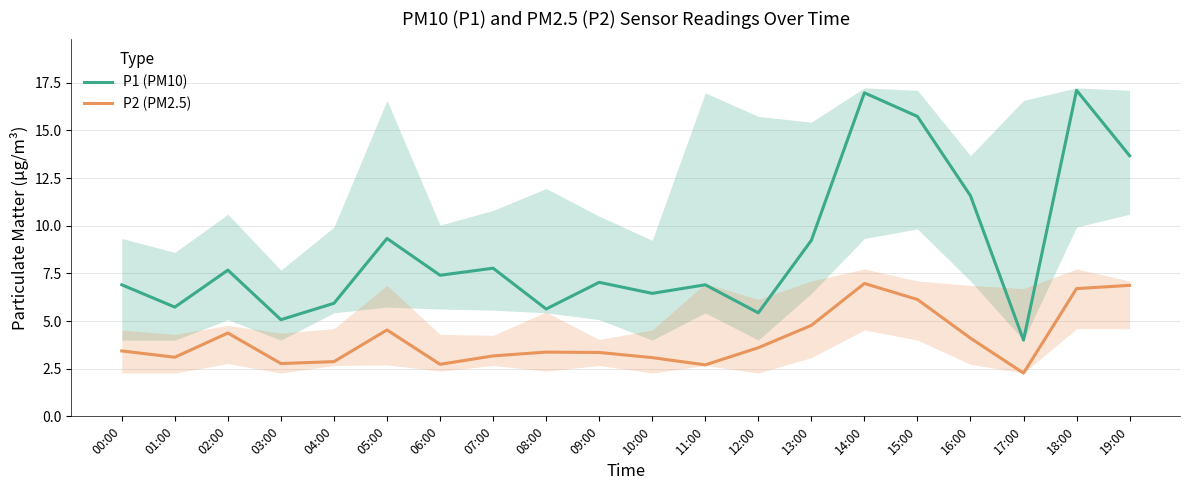

What is the difference between the maximum and minimum values in the P1 (PM10) series?

13.1